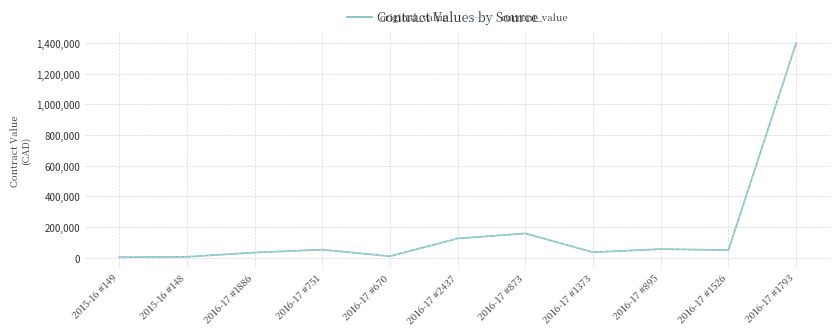

What is the total value across all series at 2016-17 #1793?

2800000.0